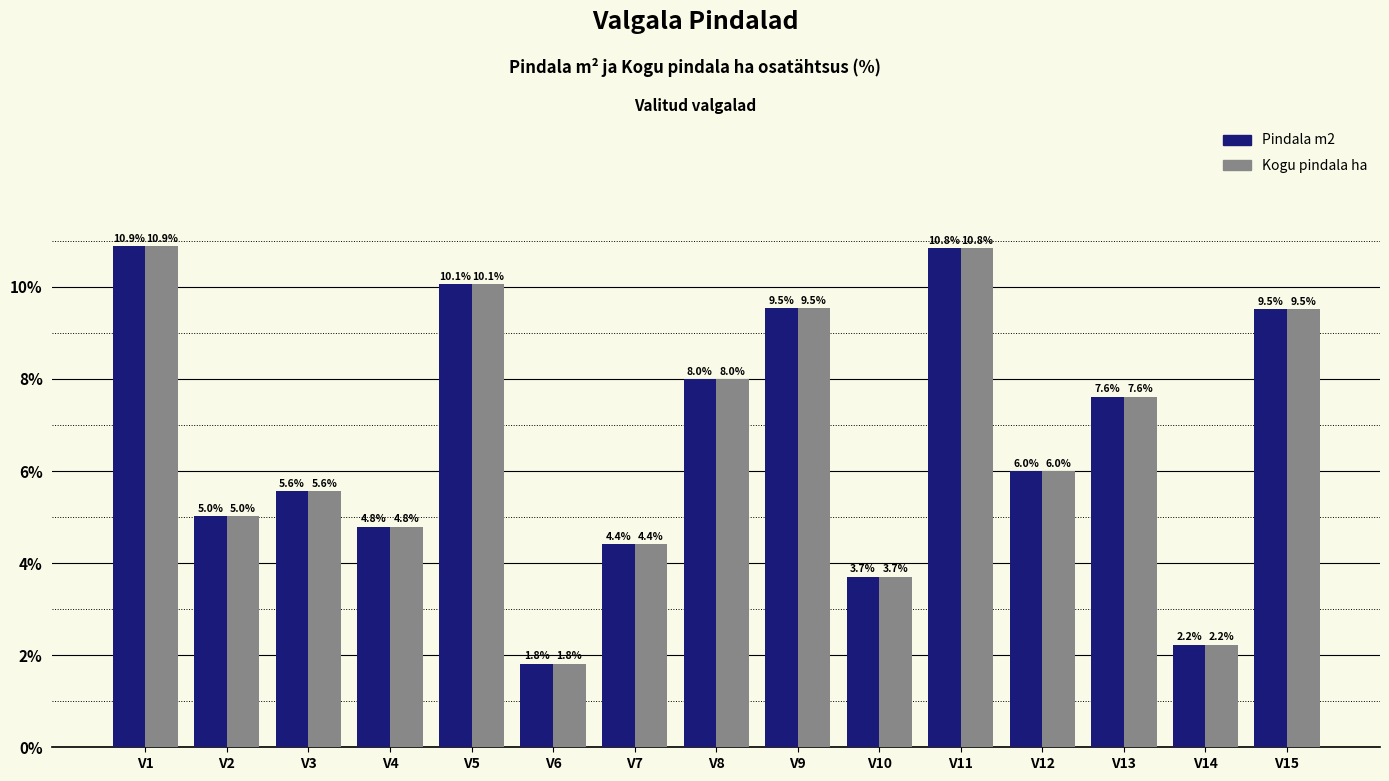

Where does the Kogu pindala ha series first go above 5?

V1